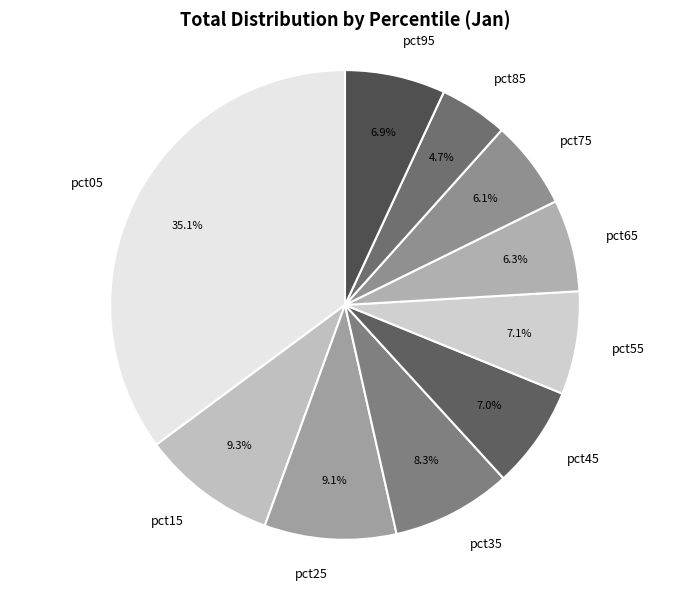

True or false: pct25 accounts for 9% of the total.

True